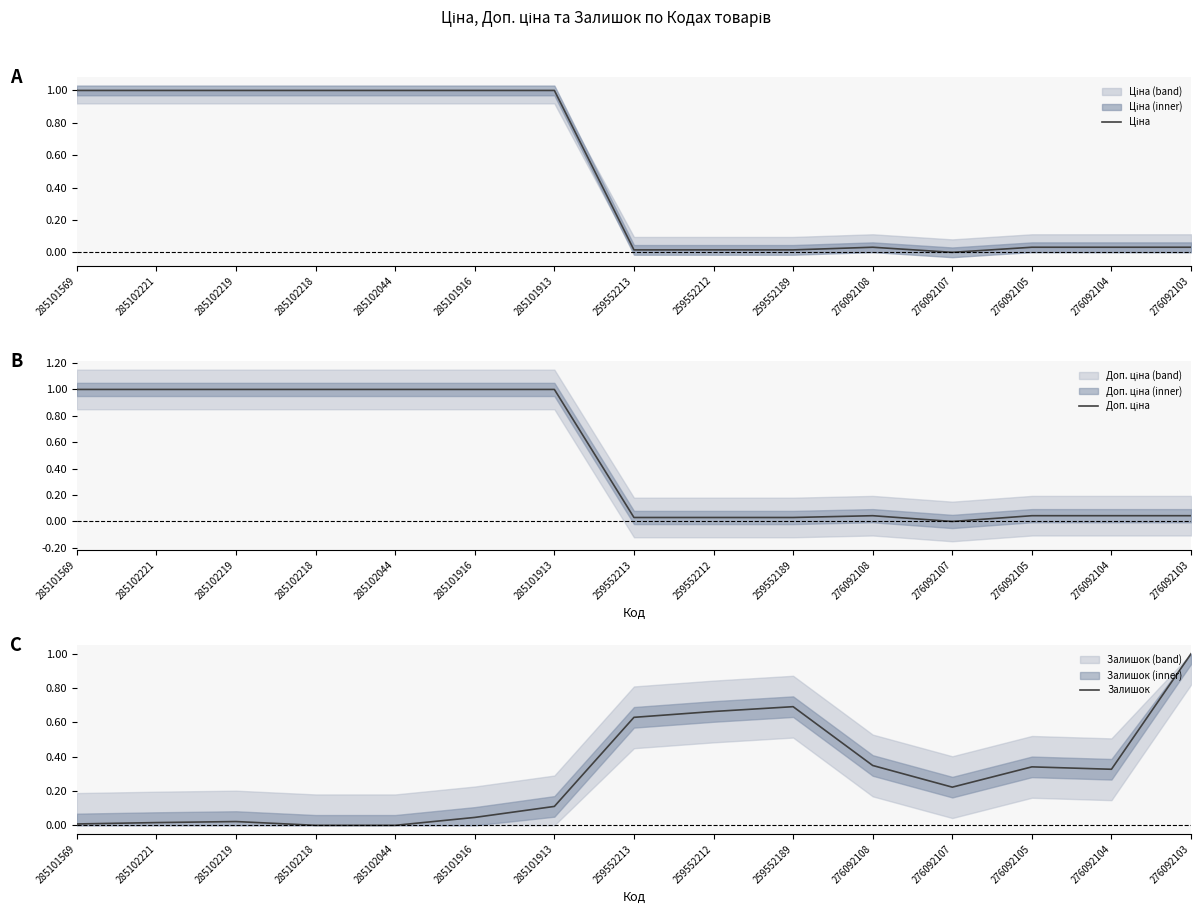

Which series has the widest spread of values?

Ціна